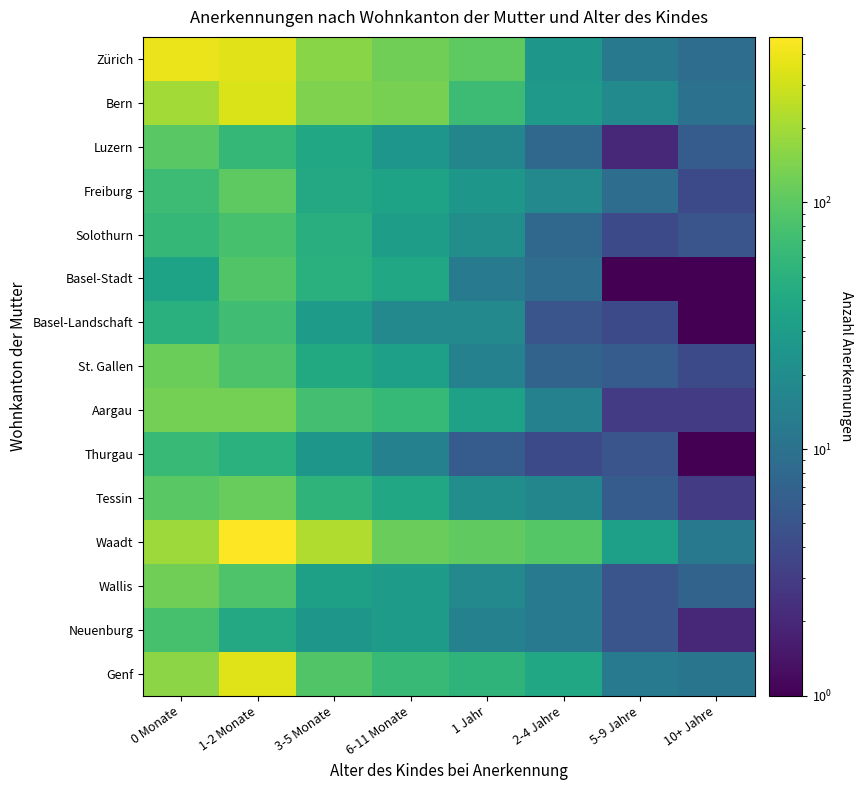

At how many categories does at least one series exceed 135?

3